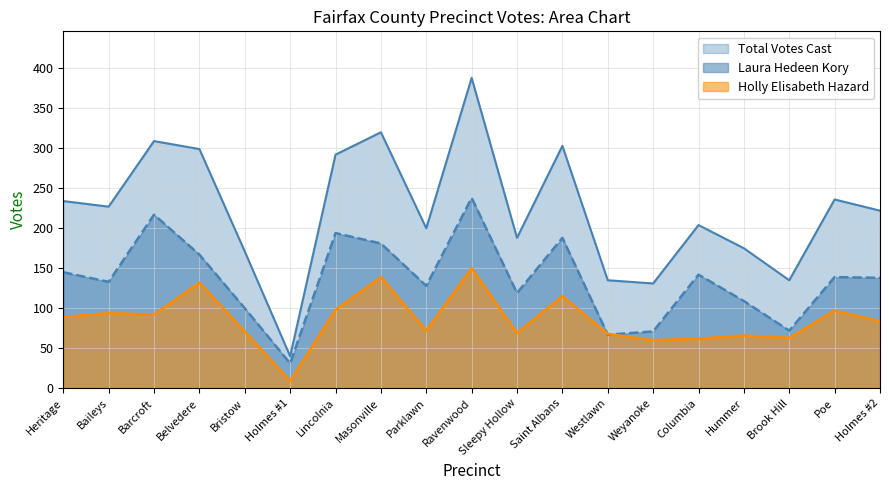

Is the value of Holly Elisabeth Hazard at Parklawn greater than the value of Total Votes Cast at Westlawn?

No